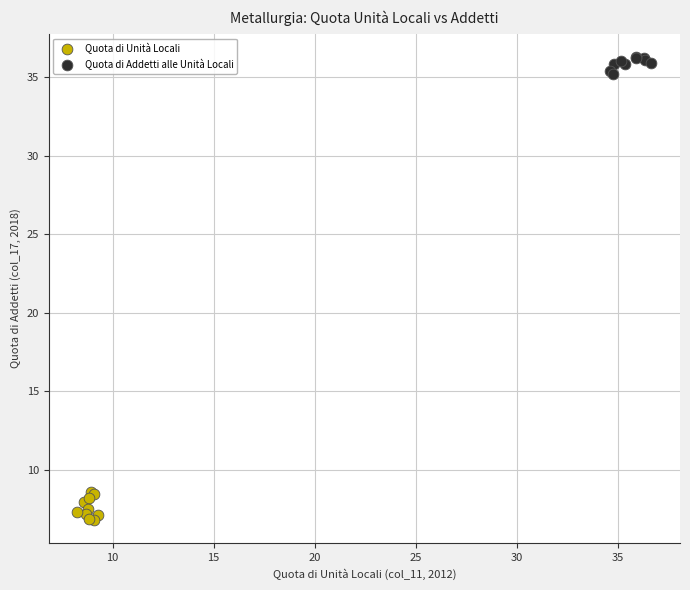

Which series contains the lowest Y value?

Quota di Unità Locali